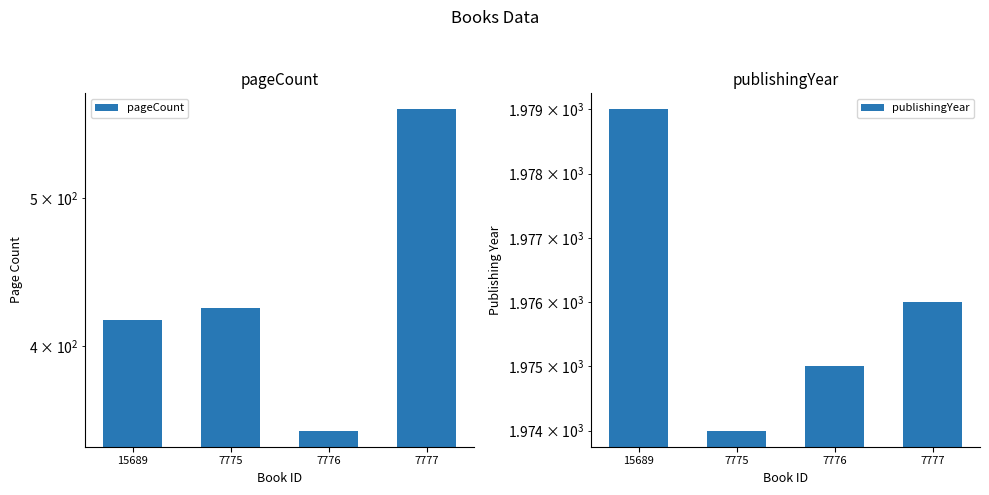

True or false: pageCount has a value of 577 at 7776.

False